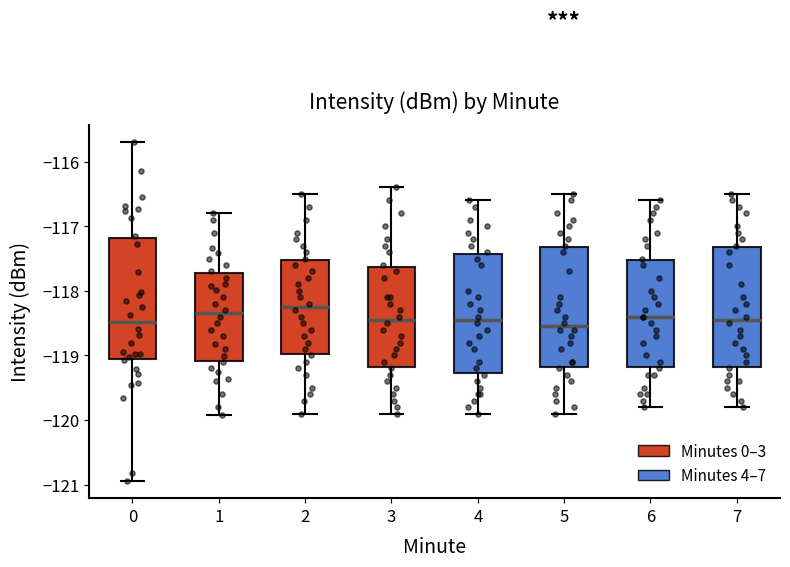

Where does the upper whisker of the box at x = 4 end on the y-axis? The values are not printed on the chart, so give them approximately, as read against the axis.

-116.6